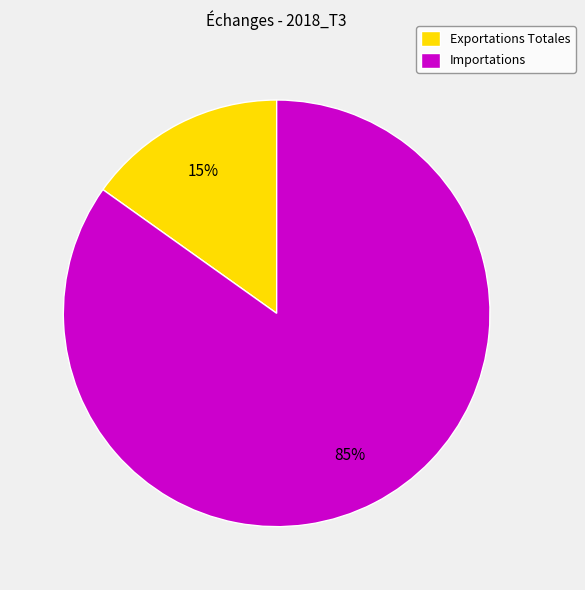

Is there any slice that represents more than half of the pie?

Yes